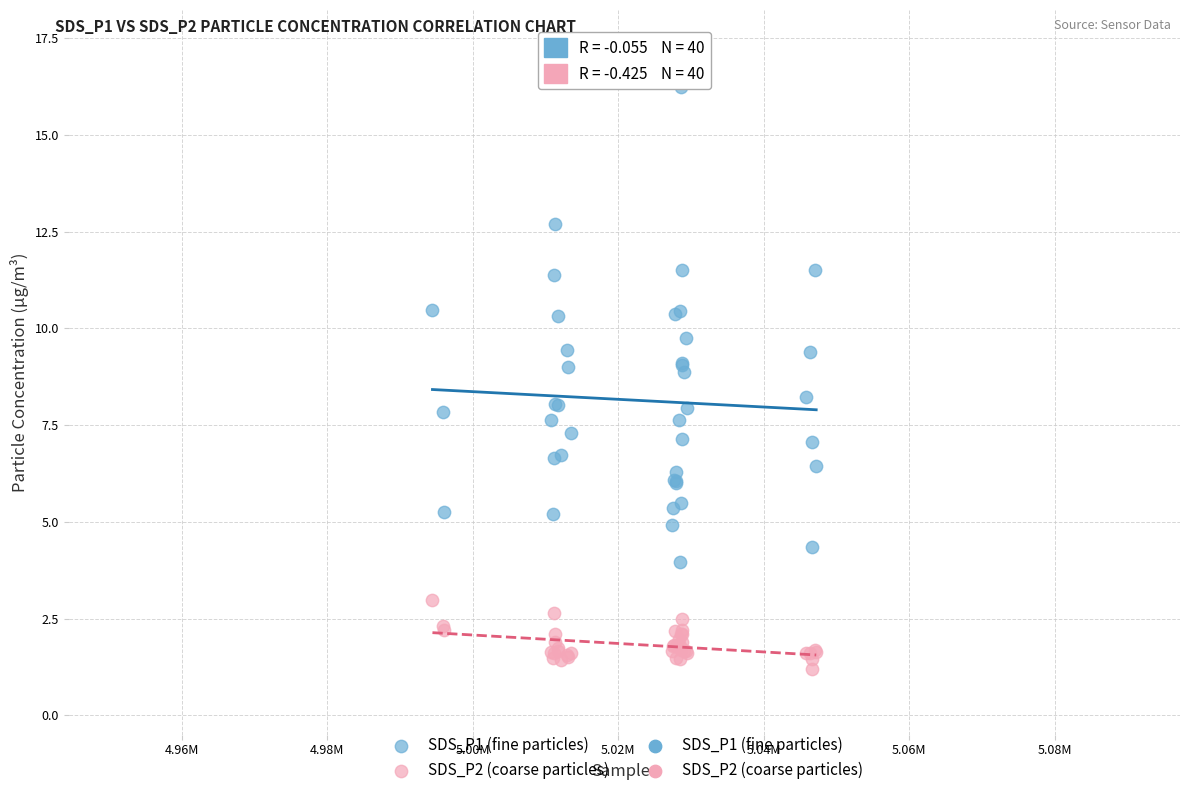

Which series has the largest Y range (max minus min)?

SDS_P1 (fine particles)